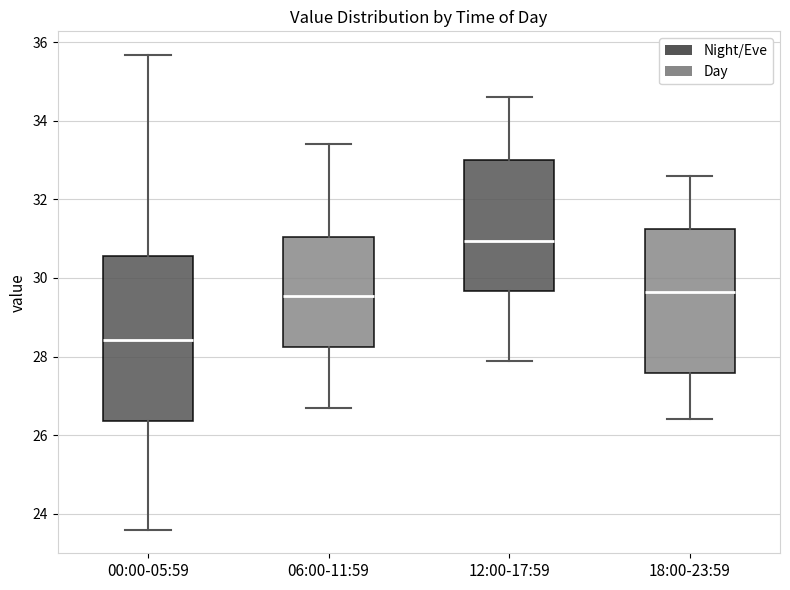

Reading left to right, read every box against the y-axis: the position of its median line, the range the box covers, and the ends of its whiskers. The values are not printed on the chart, so give them approximately, as read against the axis.

00:00-05:59: median 28.4, box 26.4 to 30.6, whiskers 23.6 to 35.6
06:00-11:59: median 29.6, box 28.2 to 31.0, whiskers 26.8 to 33.4
12:00-17:59: median 31.0, box 29.6 to 33.0, whiskers 28.0 to 34.6
18:00-23:59: median 29.6, box 27.6 to 31.2, whiskers 26.4 to 32.6